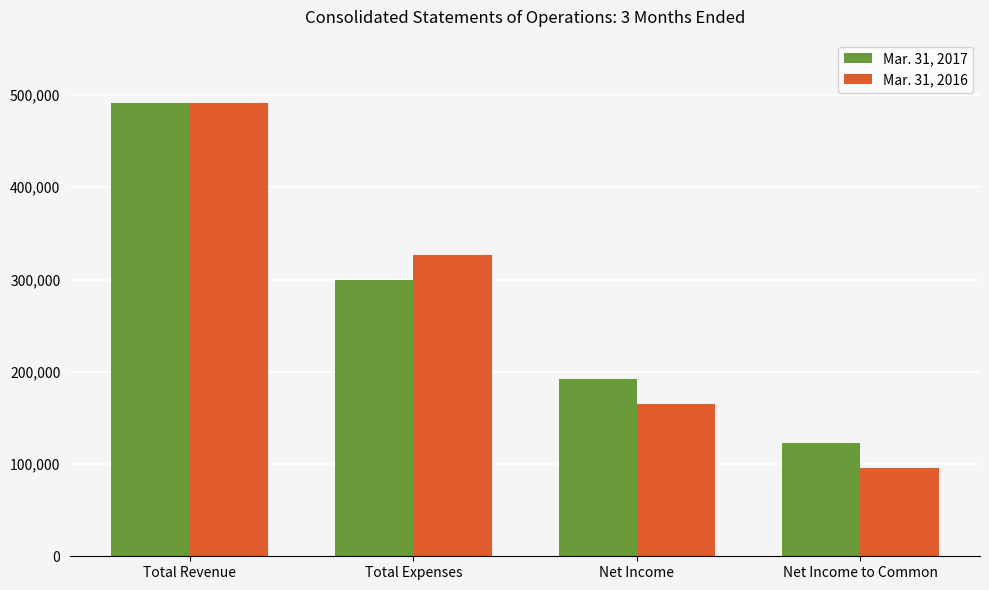

Reading right to left, what are all the values shown in this chart?

Mar. 31, 2017: Net Income to Common=122250	Net Income=192218	Total Expenses=299092	Total Revenue=491310
Mar. 31, 2016: Net Income to Common=95247	Net Income=165215	Total Expenses=326459	Total Revenue=491674